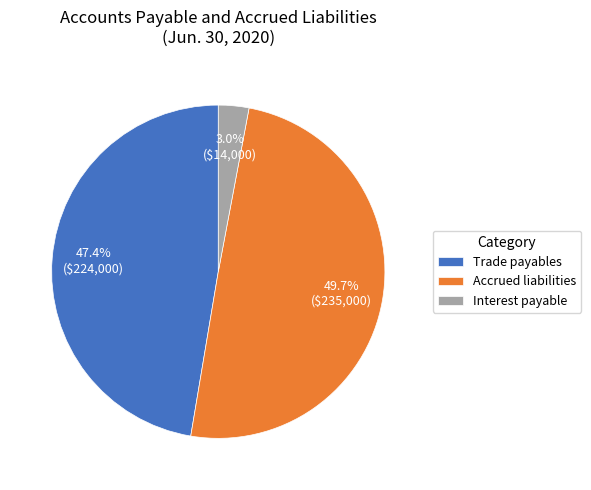

Between Accrued liabilities and Trade payables, which is larger?

Accrued liabilities